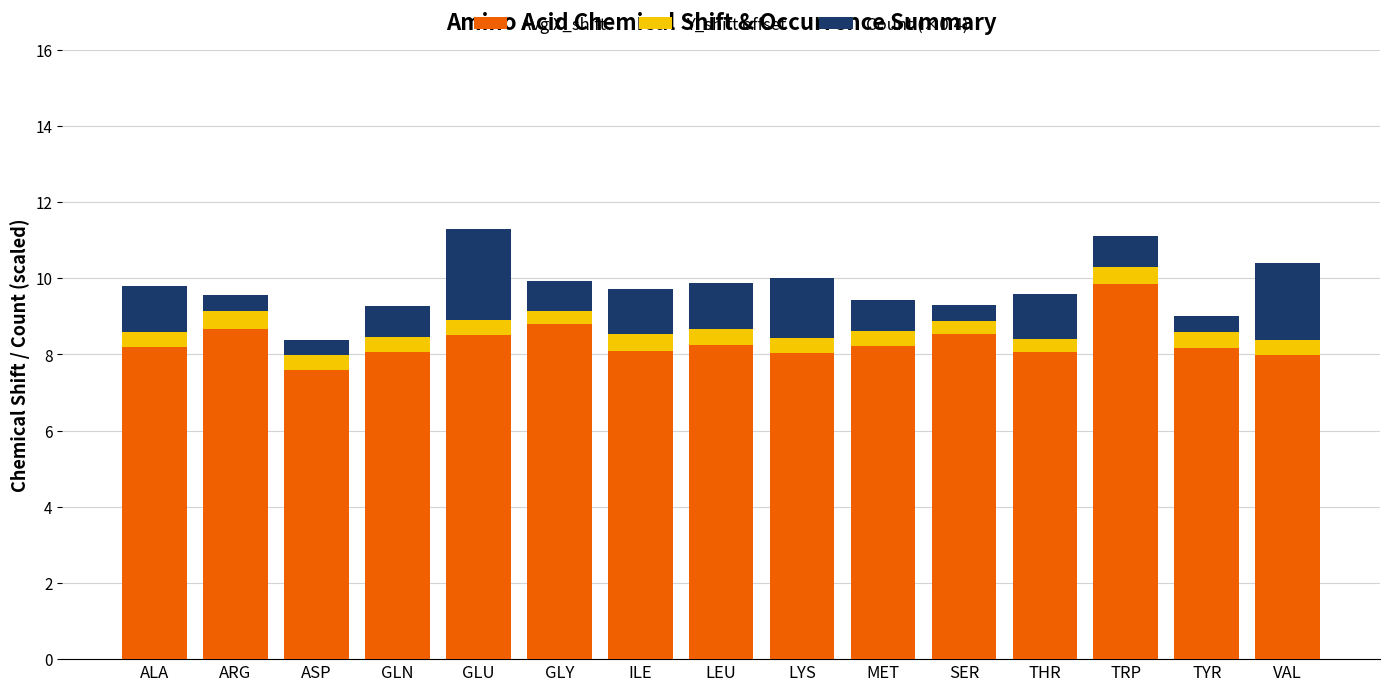

At which label does Avg X_shift reach its peak?

TRP